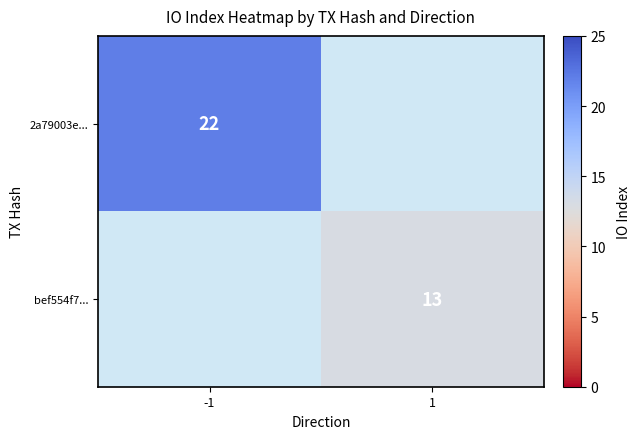

What is the minimum value shown in the chart?

13.0